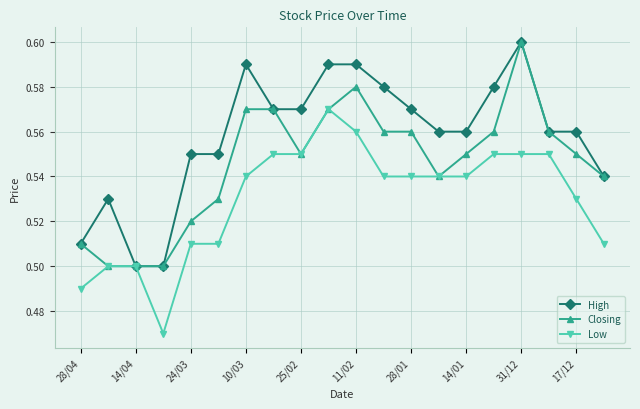

Count the High values in the range 0 to 1.

20